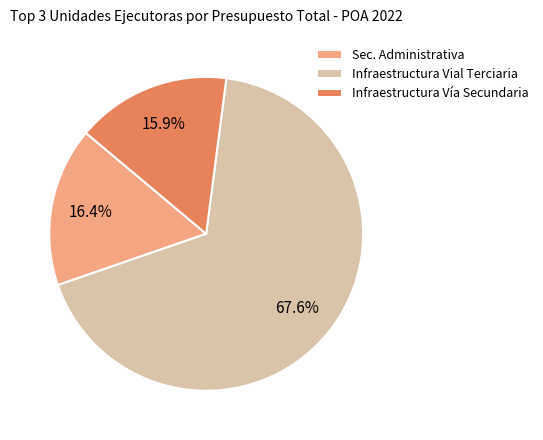

Is there a majority slice in this chart?

Yes